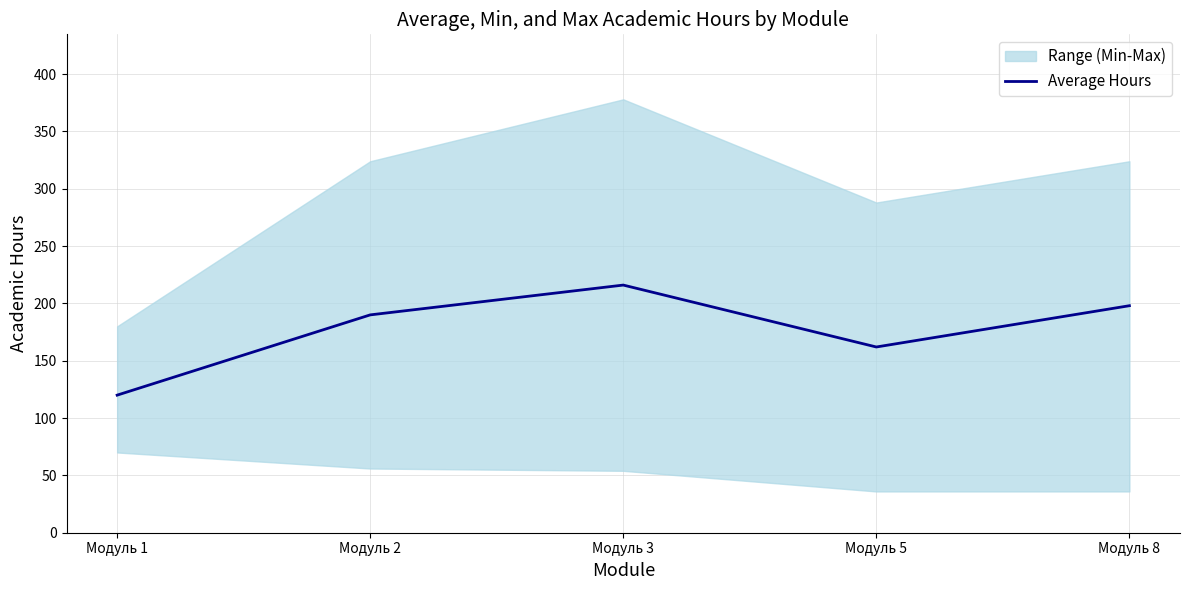

Reading left to right, what are all the values shown in this chart?

Модуль 1=120	Модуль 2=190	Модуль 3=216	Модуль 5=162	Модуль 8=198